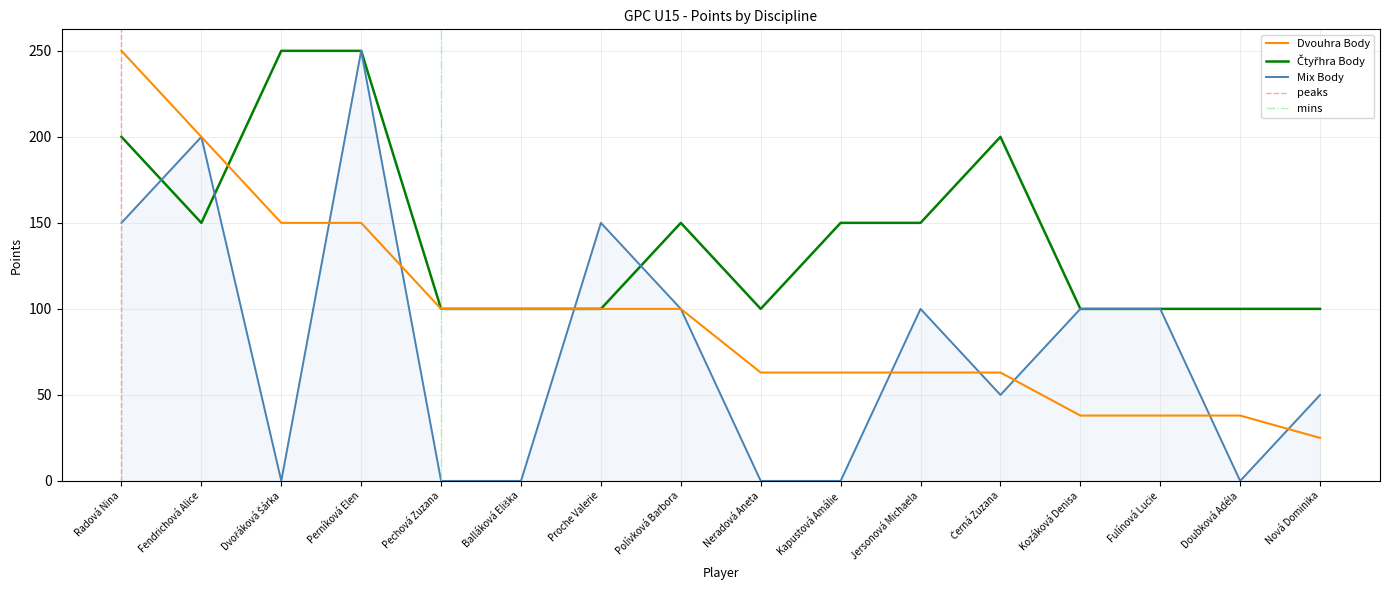

Reading right to left, transcribe all the data shown in this chart.

Dvouhra Body: Nová Dominika=25	Doubková Adéla=38	Fulínová Lucie=38	Kozáková Denisa=38	Černá Zuzana=63	Jersonová Michaela=63	Kapustová Amálie=63	Neradová Aneta=63	Polívková Barbora=100	Proche Valerie=100	Balláková Eliška=100	Pechová Zuzana=100	Perníková Elen=150	Dvořáková Šárka=150	Fendrichová Alice=200	Radová Nina=250
Čtyřhra Body: Nová Dominika=100	Doubková Adéla=100	Fulínová Lucie=100	Kozáková Denisa=100	Černá Zuzana=200	Jersonová Michaela=150	Kapustová Amálie=150	Neradová Aneta=100	Polívková Barbora=150	Proche Valerie=100	Balláková Eliška=100	Pechová Zuzana=100	Perníková Elen=250	Dvořáková Šárka=250	Fendrichová Alice=150	Radová Nina=200
Mix Body: Nová Dominika=50	Doubková Adéla=0	Fulínová Lucie=100	Kozáková Denisa=100	Černá Zuzana=50	Jersonová Michaela=100	Kapustová Amálie=0	Neradová Aneta=0	Polívková Barbora=100	Proche Valerie=150	Balláková Eliška=0	Pechová Zuzana=0	Perníková Elen=250	Dvořáková Šárka=0	Fendrichová Alice=200	Radová Nina=150